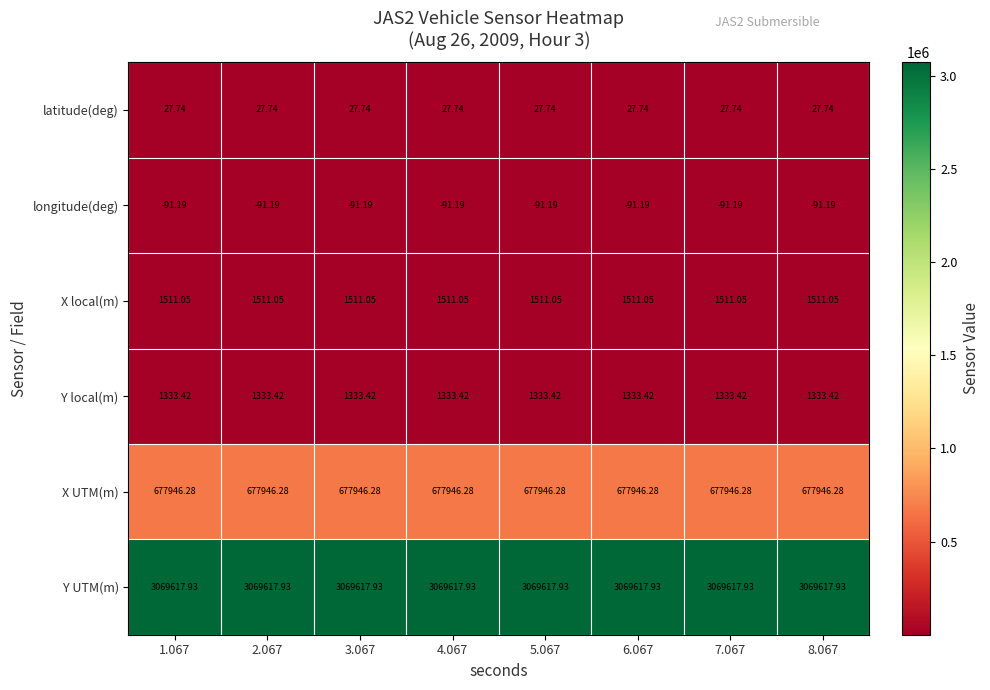

What is the smallest value displayed?

-91.2